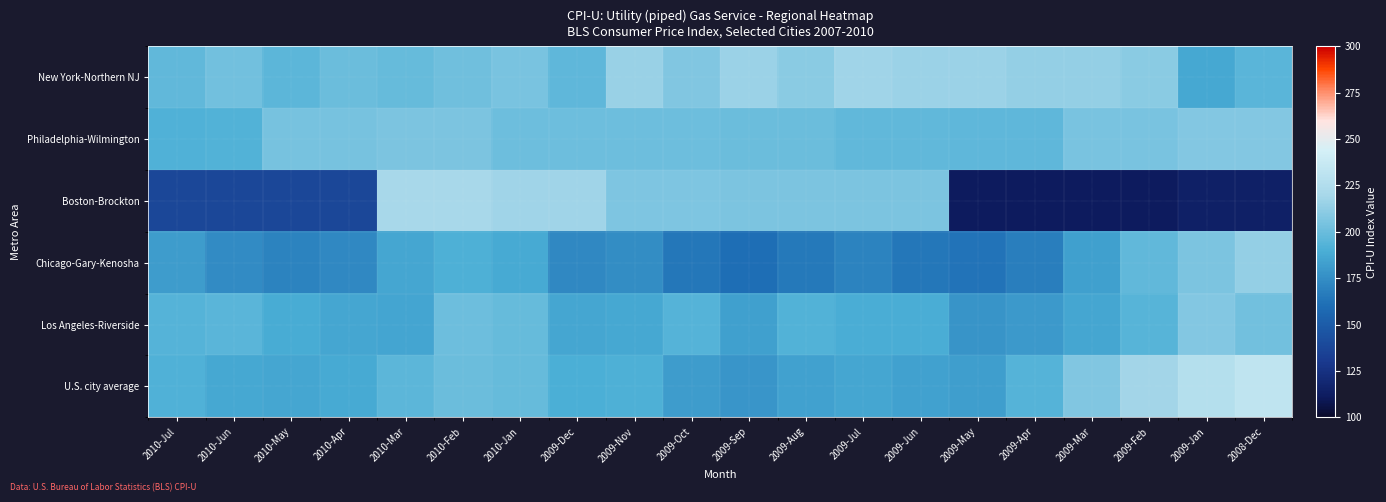

Reading right to left, what are all the values shown in this chart?

New York-Northern NJ: 2008-Dec=194.8	2009-Jan=187.2	2009-Feb=210.2	2009-Mar=213.3	2009-Apr=213.5	2009-May=215.9	2009-Jun=215.8	2009-Jul=217.7	2009-Aug=210.8	2009-Sep=216.1	2009-Oct=207.4	2009-Nov=215.0	2009-Dec=196.7	2010-Jan=204.8	2010-Feb=201.6	2010-Mar=198.9	2010-Apr=200.7	2010-May=196.0	2010-Jun=202.7	2010-Jul=197.1
Philadelphia-Wilmington: 2008-Dec=207.9	2009-Jan=207.9	2009-Feb=205.0	2009-Mar=205.0	2009-Apr=196.5	2009-May=196.5	2009-Jun=197.2	2009-Jul=197.2	2009-Aug=200.7	2009-Sep=200.7	2009-Oct=201.2	2009-Nov=201.2	2009-Dec=201.1	2010-Jan=201.1	2010-Feb=205.7	2010-Mar=205.7	2010-Apr=204.5	2010-May=204.5	2010-Jun=192.2	2010-Jul=191.5
Boston-Brockton: 2008-Dec=114.2	2009-Jan=114.2	2009-Feb=111.1	2009-Mar=111.1	2009-Apr=111.2	2009-May=111.2	2009-Jun=205.6	2009-Jul=205.6	2009-Aug=205.8	2009-Sep=205.8	2009-Oct=206.4	2009-Nov=206.4	2009-Dec=217.6	2010-Jan=217.6	2010-Feb=219.7	2010-Mar=219.7	2010-Apr=138.2	2010-May=138.2	2010-Jun=138.0	2010-Jul=137.9
Chicago-Gary-Kenosha: 2008-Dec=213.3	2009-Jan=205.9	2009-Feb=197.1	2009-Mar=183.4	2009-Apr=167.5	2009-May=163.0	2009-Jun=164.4	2009-Jul=169.6	2009-Aug=165.3	2009-Sep=160.9	2009-Oct=164.6	2009-Nov=174.4	2009-Dec=172.5	2010-Jan=187.6	2010-Feb=190.9	2010-Mar=186.7	2010-Apr=172.3	2010-May=170.1	2010-Jun=173.7	2010-Jul=181.4
Los Angeles-Riverside: 2008-Dec=202.4	2009-Jan=208.0	2009-Feb=194.2	2009-Mar=186.0	2009-Apr=180.3	2009-May=177.4	2009-Jun=189.4	2009-Jul=189.4	2009-Aug=192.3	2009-Sep=183.2	2009-Oct=193.4	2009-Nov=187.3	2009-Dec=186.2	2010-Jan=199.1	2010-Feb=201.6	2010-Mar=185.7	2010-Apr=186.4	2010-May=188.9	2010-Jun=195.2	2010-Jul=193.4
U.S. city average: 2008-Dec=232.5	2009-Jan=227.0	2009-Feb=218.5	2009-Mar=207.2	2009-Apr=193.5	2009-May=182.5	2009-Jun=184.0	2009-Jul=186.2	2009-Aug=183.6	2009-Sep=178.4	2009-Oct=181.9	2009-Nov=191.3	2009-Dec=190.5	2010-Jan=199.2	2010-Feb=200.1	2010-Mar=195.8	2010-Apr=188.0	2010-May=186.6	2010-Jun=187.4	2010-Jul=192.0